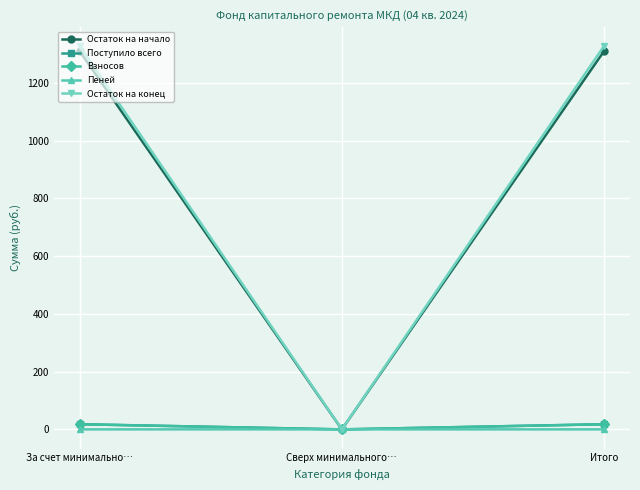

At which label does Остаток на начало reach its minimum?

Сверх минимального…